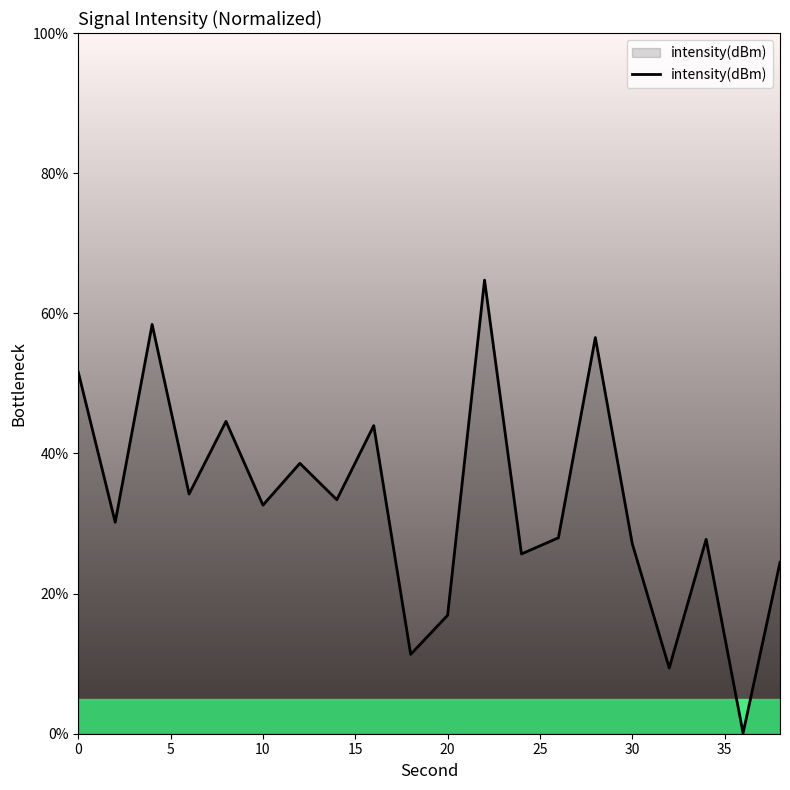

What is the difference between the maximum and minimum values?

64.7